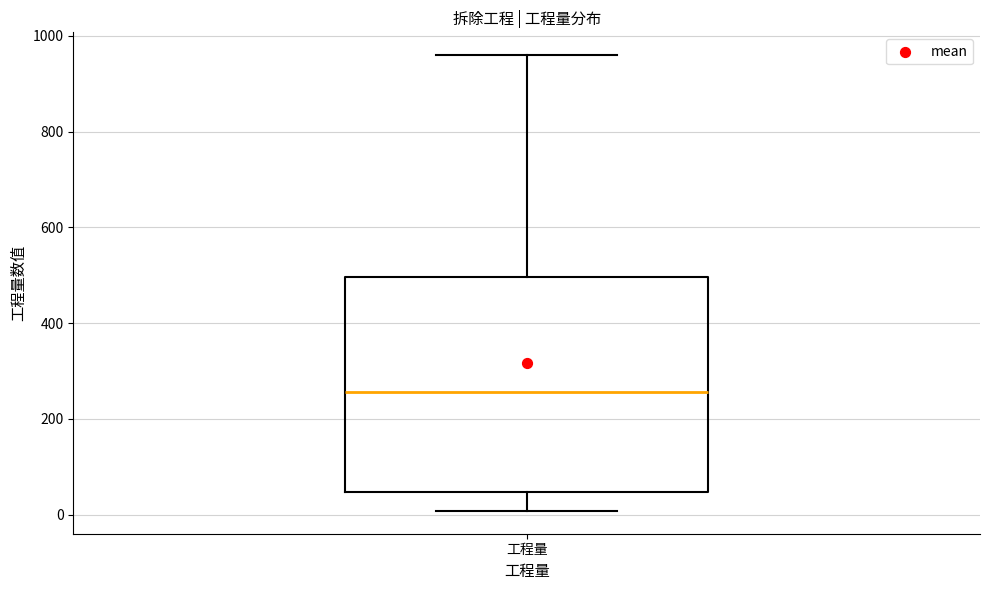

Transcribe this box plot: give where the median line is, the range the box spans, and where the two whiskers end, as read against the y-axis. The values are not printed on the chart, so give them approximately, as read against the axis.

median 260, box 40 to 500, whiskers 0 to 960